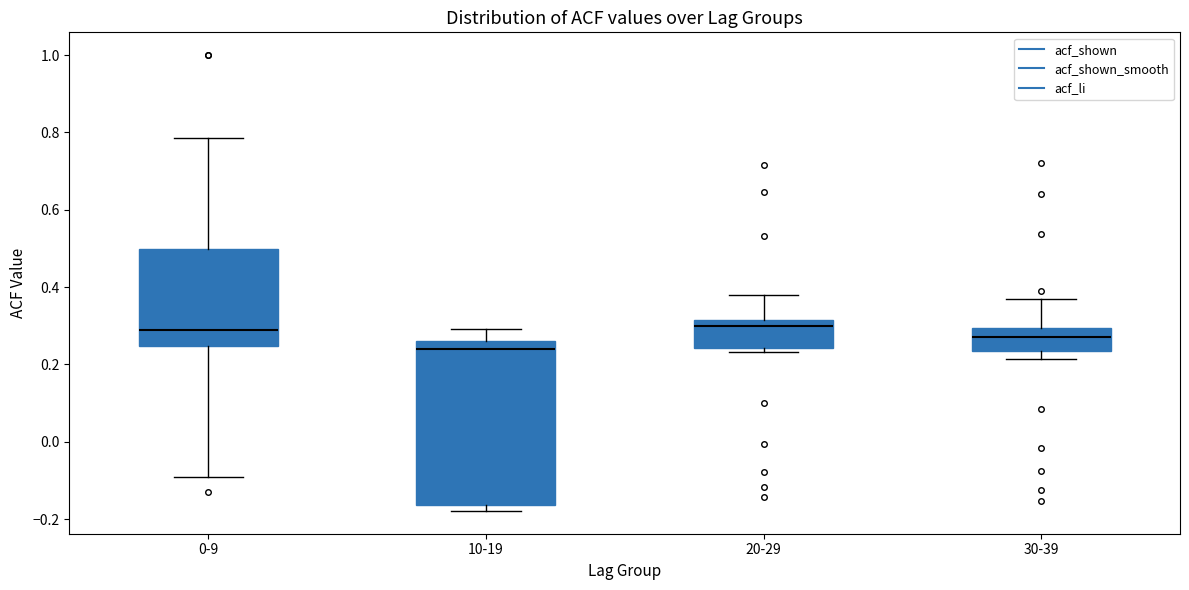

Which box has the lowest median line?

10-19